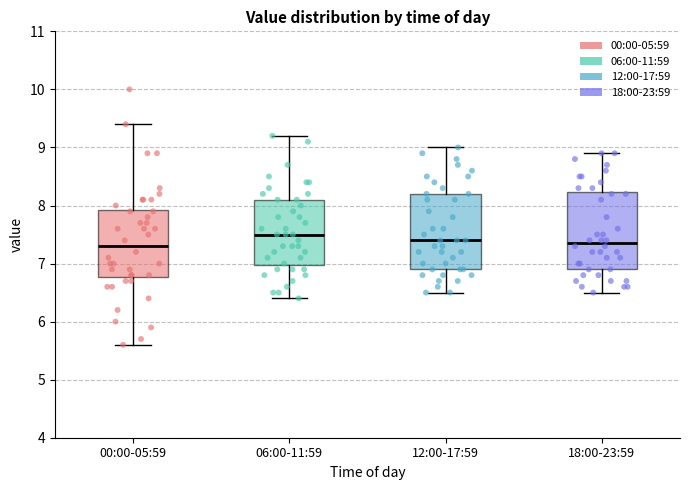

Reading left to right, transcribe this box plot: for each box, give where its median line is, the range the box spans, and where its two whiskers end, as read against the y-axis. The values are not printed on the chart, so give them approximately, as read against the axis.

00:00-05:59: median 7.3, box 6.8 to 7.9, whiskers 5.6 to 9.4
06:00-11:59: median 7.5, box 7.0 to 8.1, whiskers 6.4 to 9.2
12:00-17:59: median 7.4, box 6.9 to 8.2, whiskers 6.5 to 9.0
18:00-23:59: median 7.4, box 6.9 to 8.2, whiskers 6.5 to 8.9